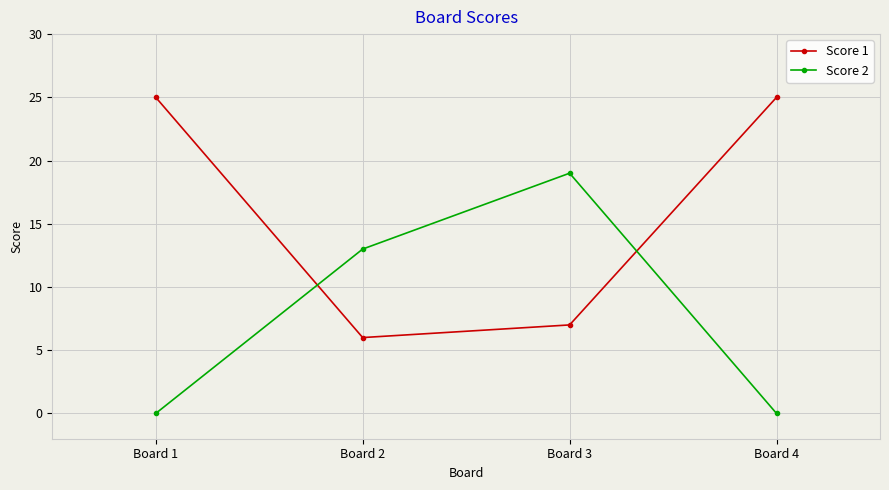

Reading right to left, extract all data points from this chart.

Score 1: 25	7	6	25
Score 2: 0	19	13	0